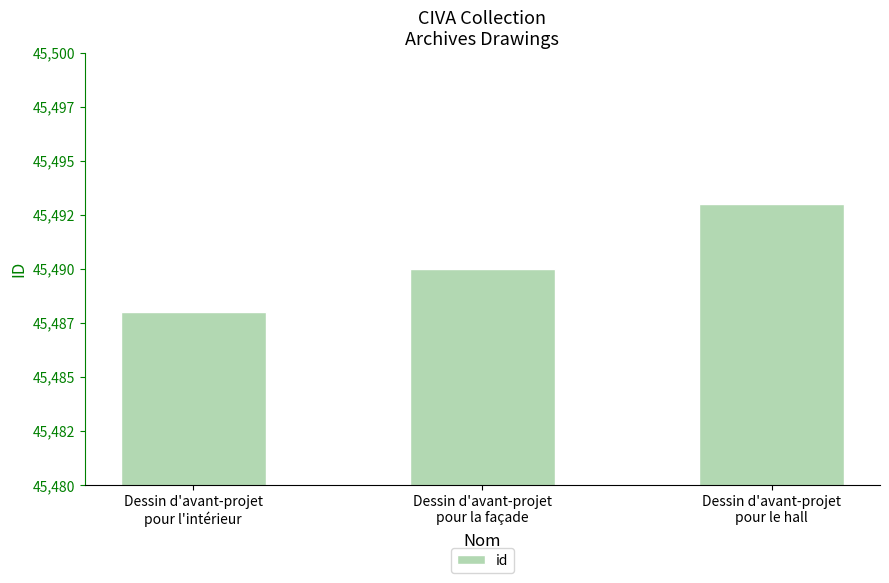

What is the sum of all values?

136471